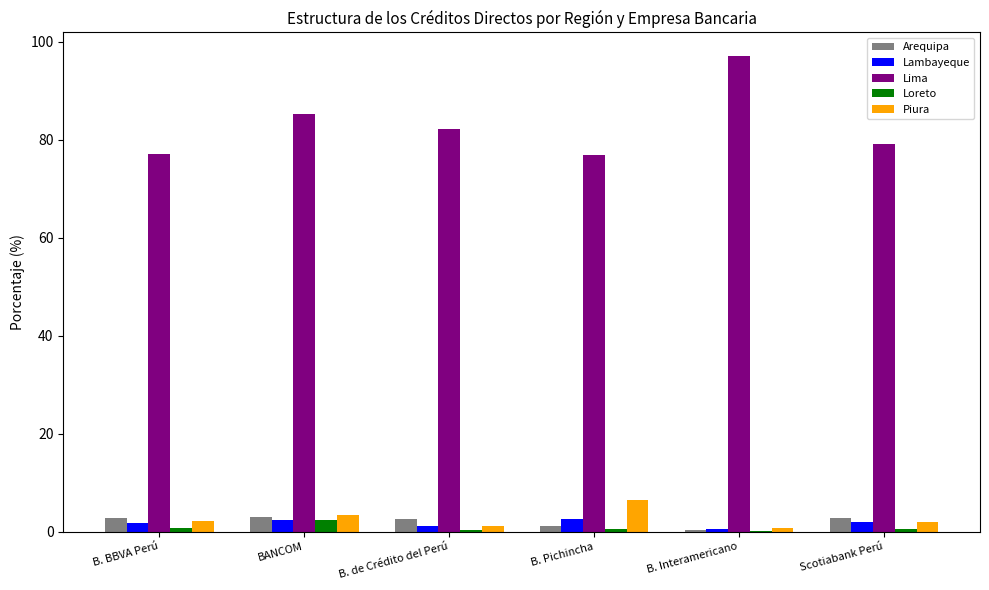

What is the spread (max minus min) of values at B. Interamericano?

97.0